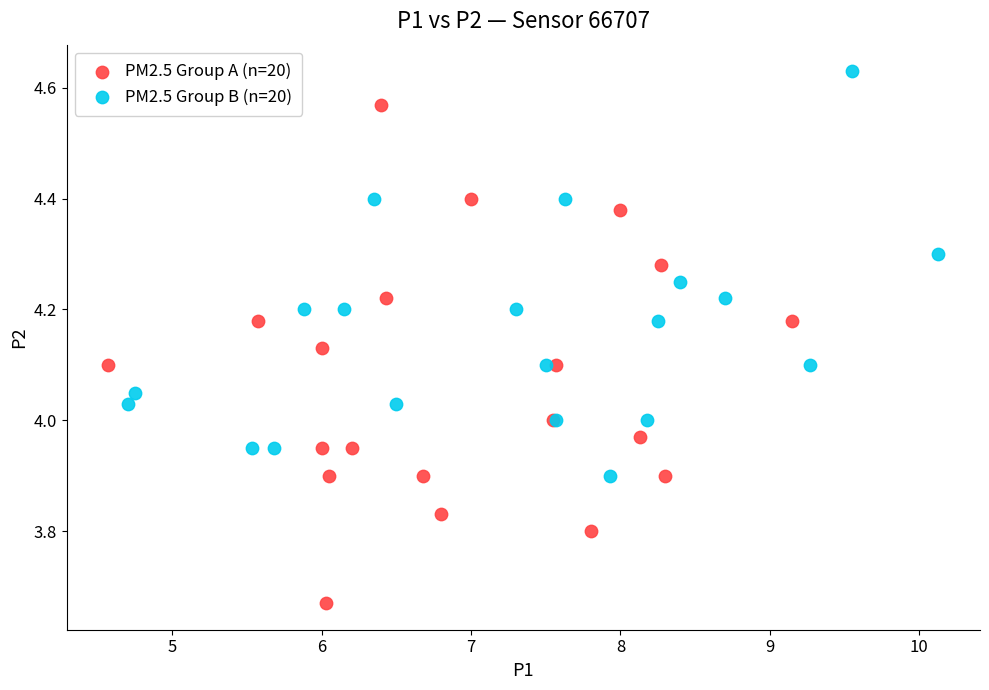

Which series reaches the maximum Y coordinate?

PM2.5 Group B (n=20)